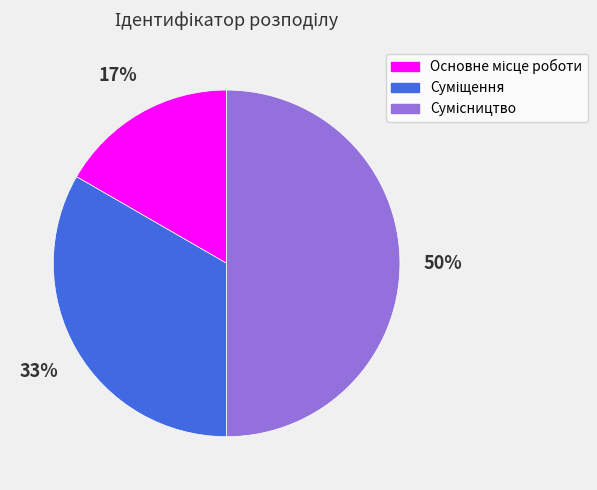

To the nearest percent, what is the difference between the largest and smallest slice percentages?

33%